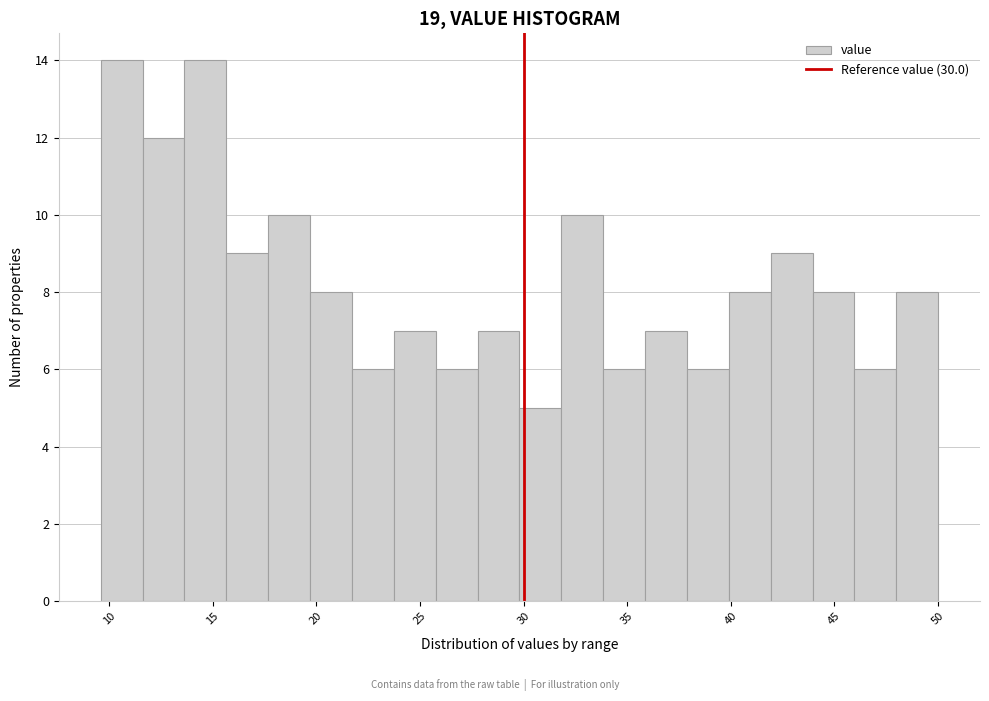

Reading left to right, transcribe this chart: for each bar, give the range it covers on the x-axis and its height. Neither the bar edges nor the heights are printed on the chart, so give them approximately, as read against the axes.

9.5 to 11.5: 14
11.5 to 13.5: 12
13.5 to 15.5: 14
15.5 to 17.5: 9
17.5 to 19.5: 10
19.5 to 21.5: 8
21.5 to 23.5: 6
23.5 to 26.0: 7
26.0 to 28.0: 6
28.0 to 30.0: 7
30.0 to 32.0: 5
32.0 to 34.0: 10
34.0 to 36.0: 6
36.0 to 38.0: 7
38.0 to 40.0: 6
40.0 to 42.0: 8
42.0 to 44.0: 9
44.0 to 46.0: 8
46.0 to 48.0: 6
48.0 to 50.0: 8